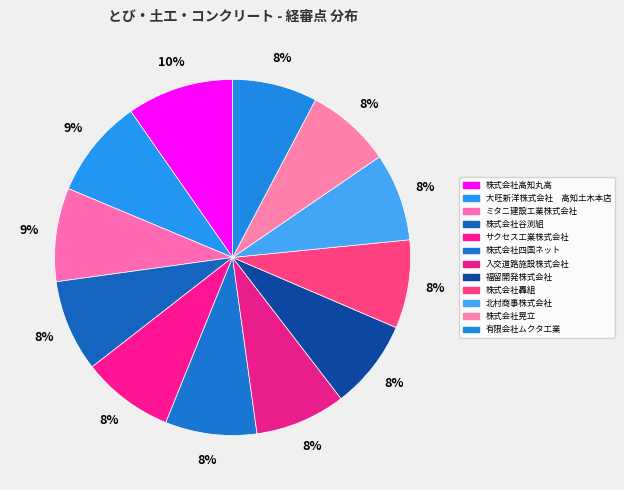

What percentage is the 入交道路施設株式会社 slice, to the nearest percent?

8%